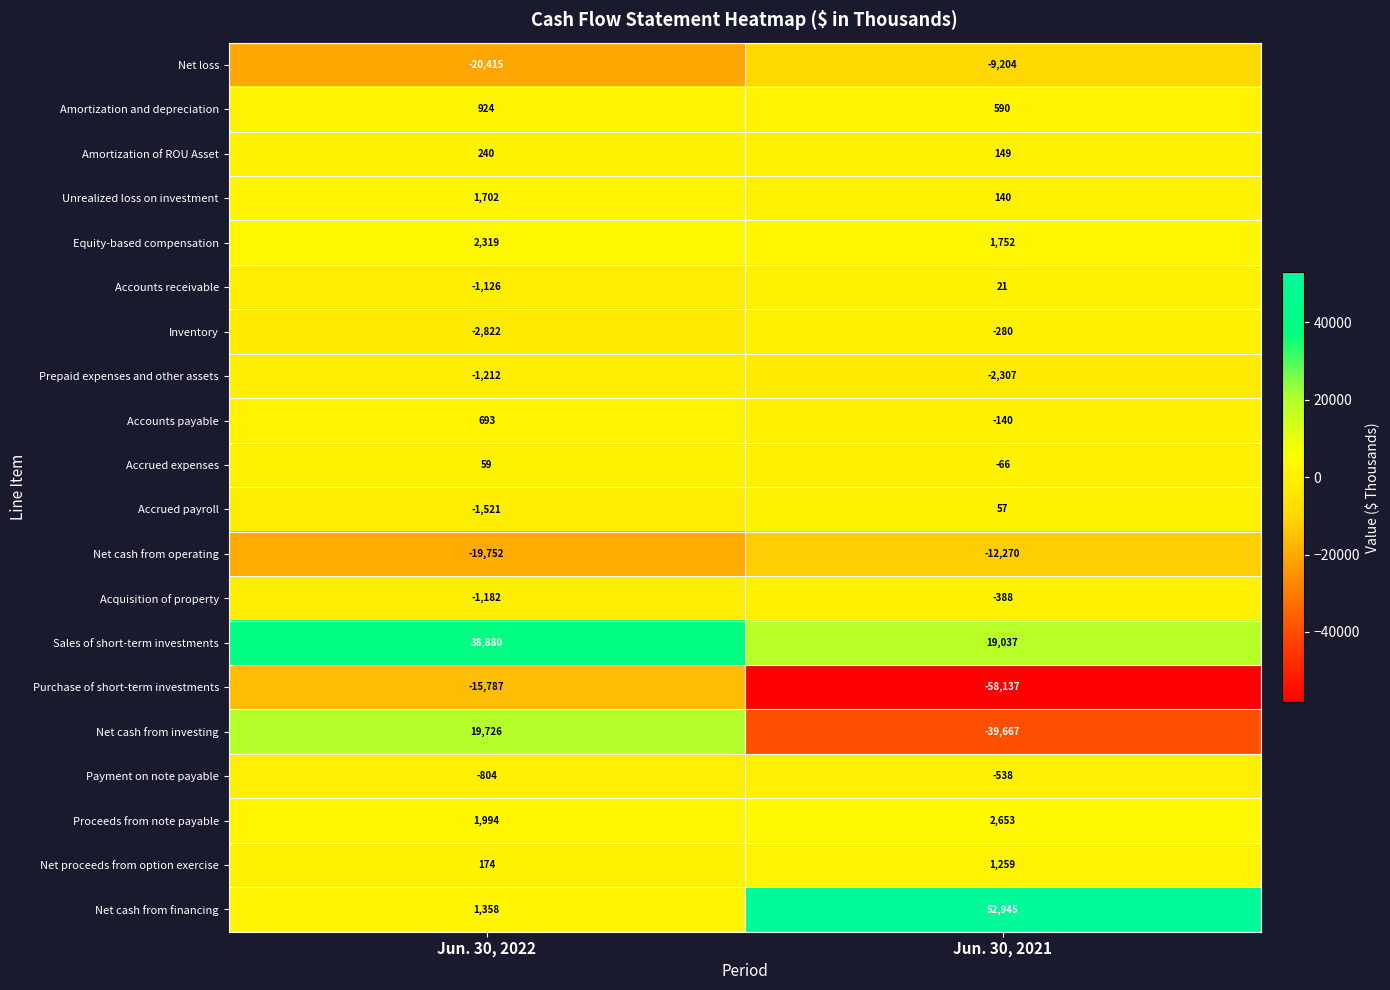

What is the smallest value displayed?

-58137